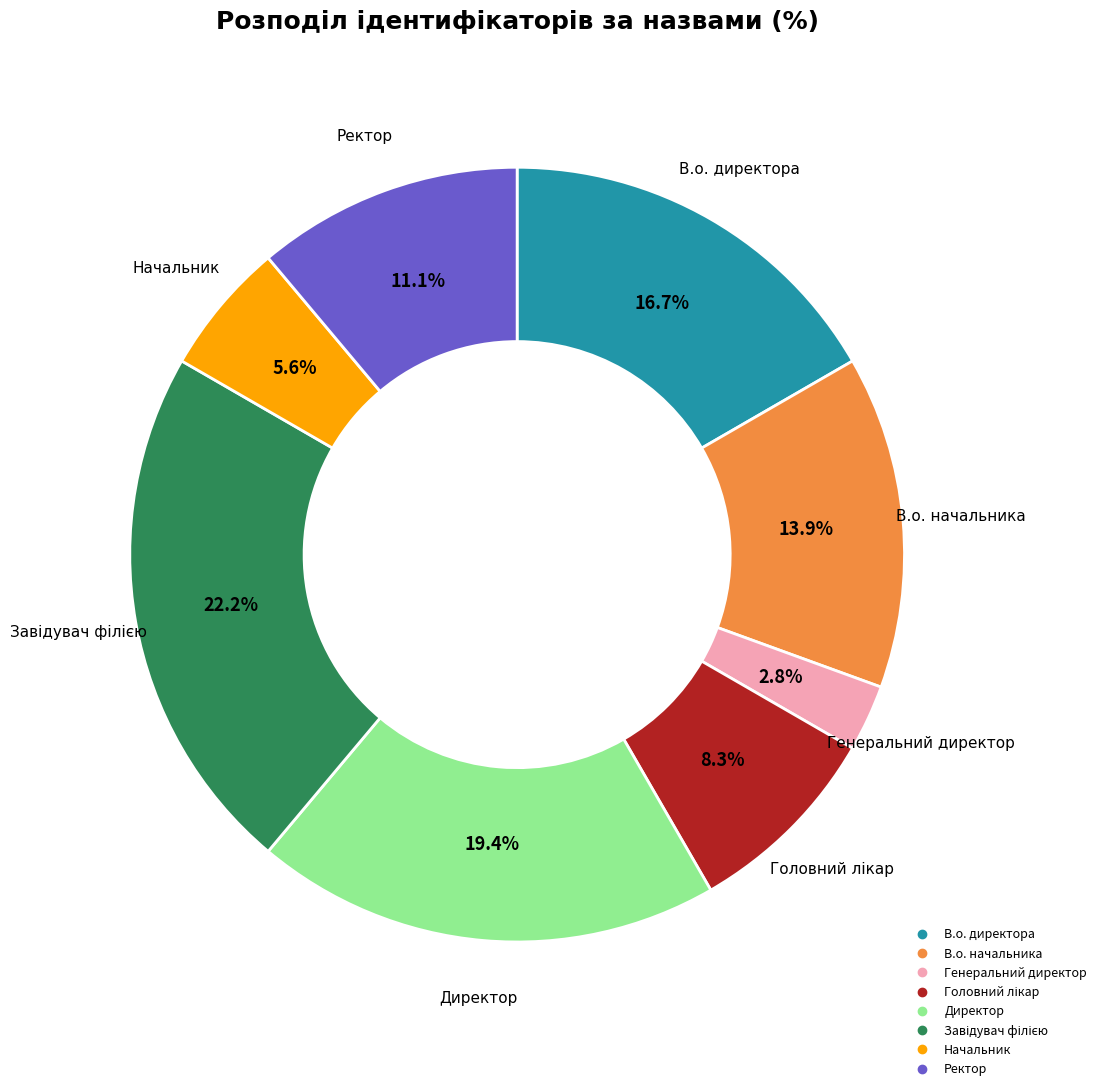

Between Генеральний директор and В.о. директора, which is larger?

В.о. директора